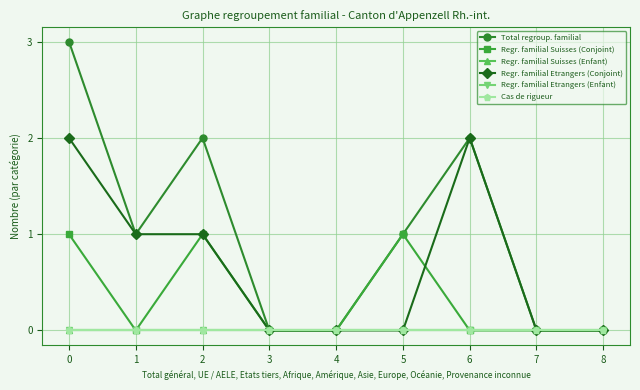

True or false: Total regroup. familial and Regr. familial Etrangers (Enfant) cross at least once.

False